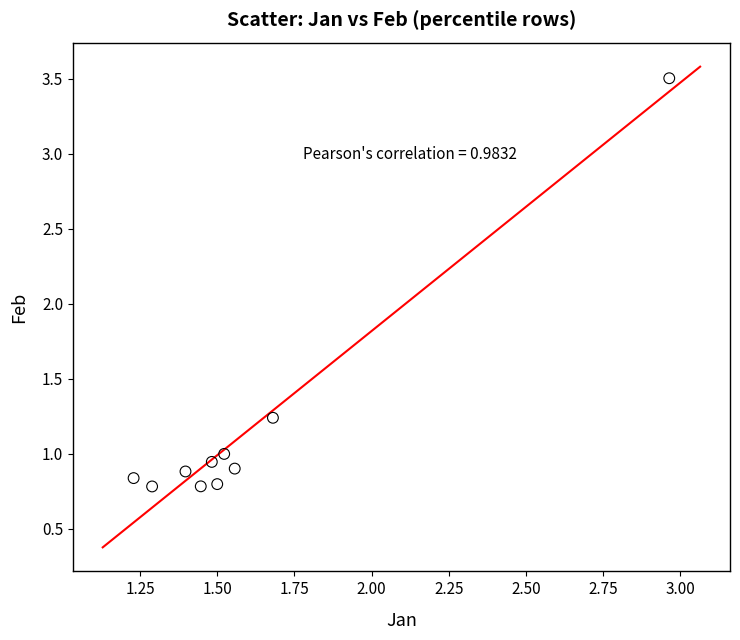

What is the range of X values (max minus min)?

1.7